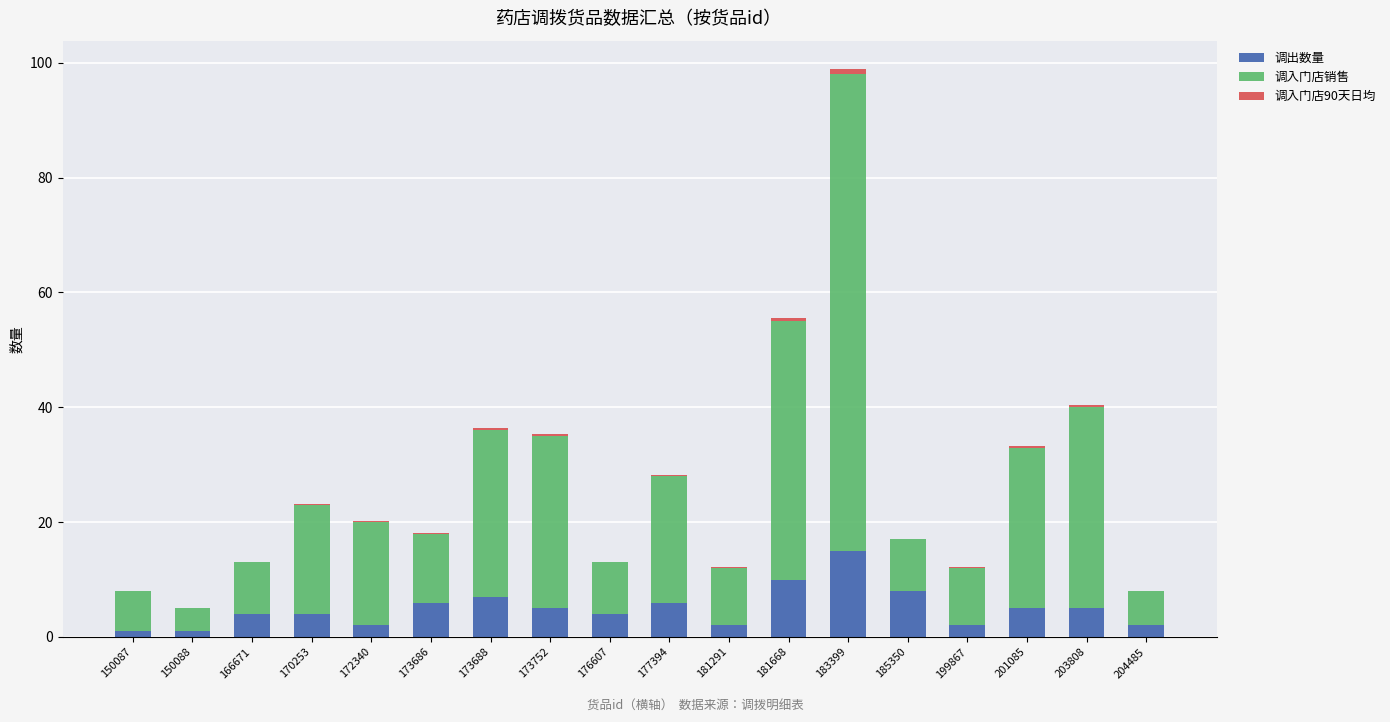

At which label does 调出数量 reach its peak?

183399